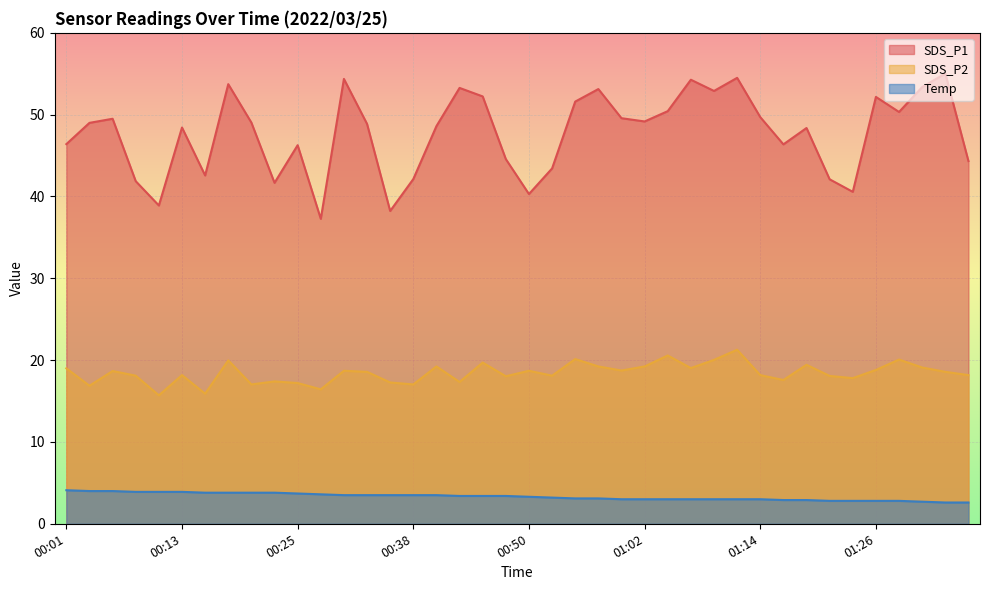

In SDS_P2, how many points are higher than both neighbors (excluding endpoints)?

13